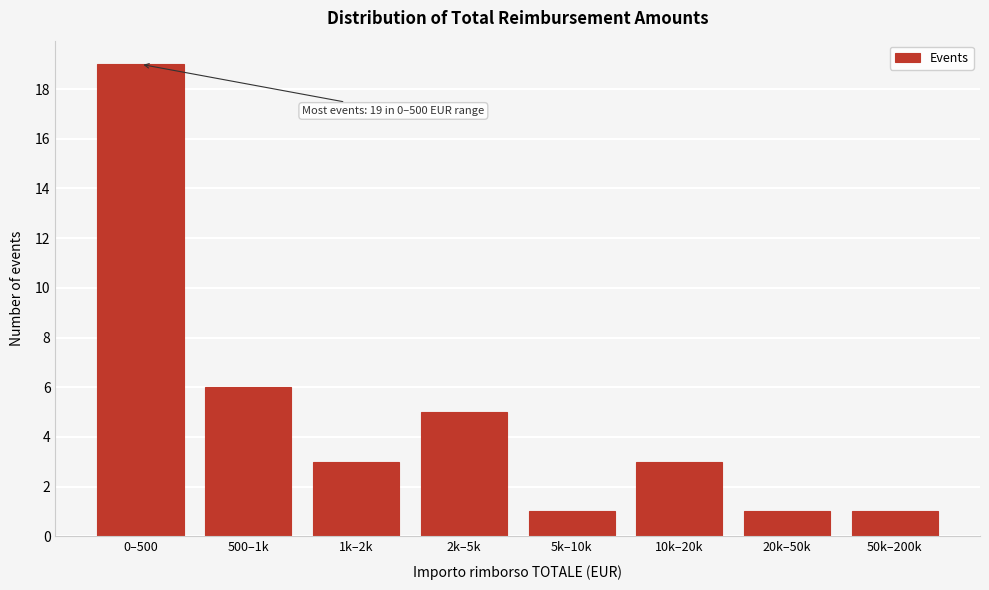

Reading left to right, extract all data points from this chart.

0–500=19	500–1k=6	1k–2k=3	2k–5k=5	5k–10k=1	10k–20k=3	20k–50k=1	50k–200k=1